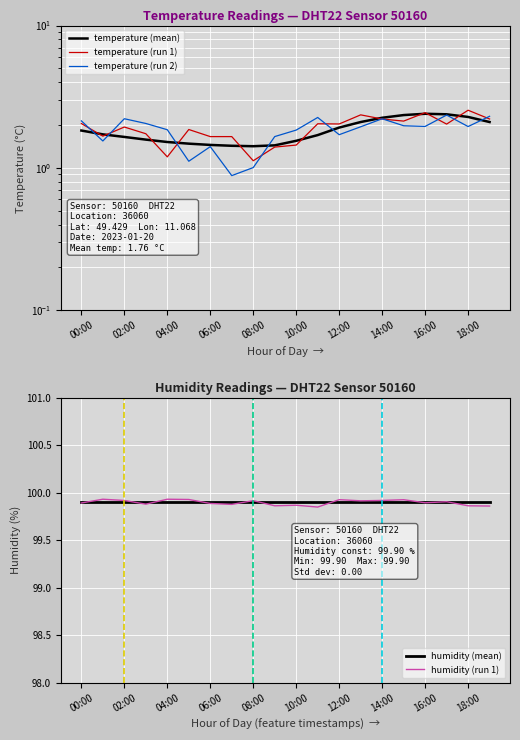

True or false: humidity (mean) has a value of 99.9 at 04:00.

True